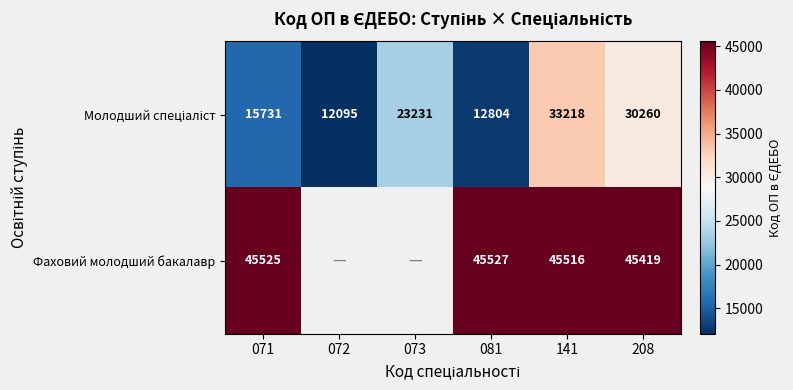

The Фаховий молодший бакалавр series shows 22998 at 208. True or false?

False